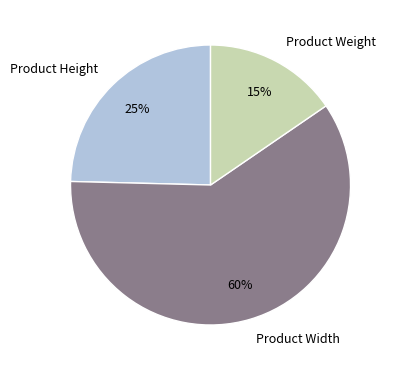

Count the number of slices in the pie.

3